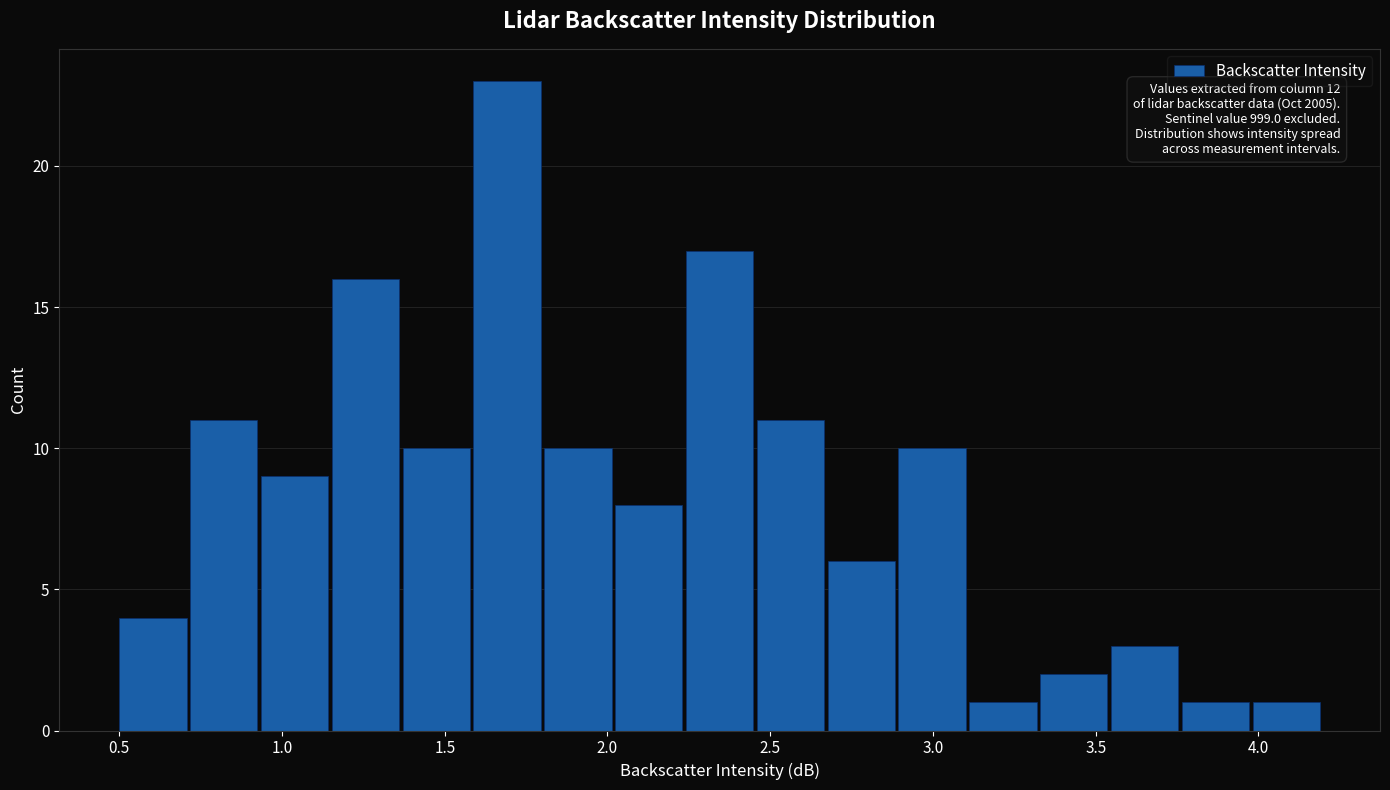

Which range on the x-axis has the tallest bar?

1.60 to 1.80